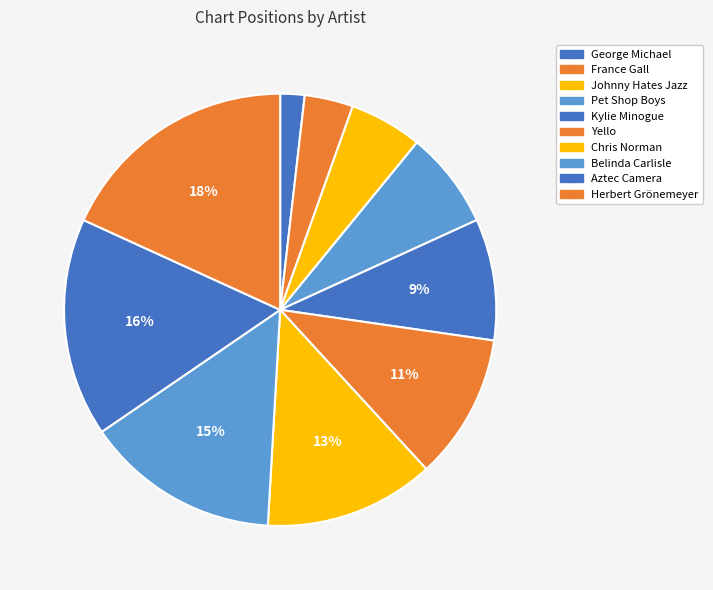

Approximately how many times larger is the value at Johnny Hates Jazz compared to Yello?

0.5